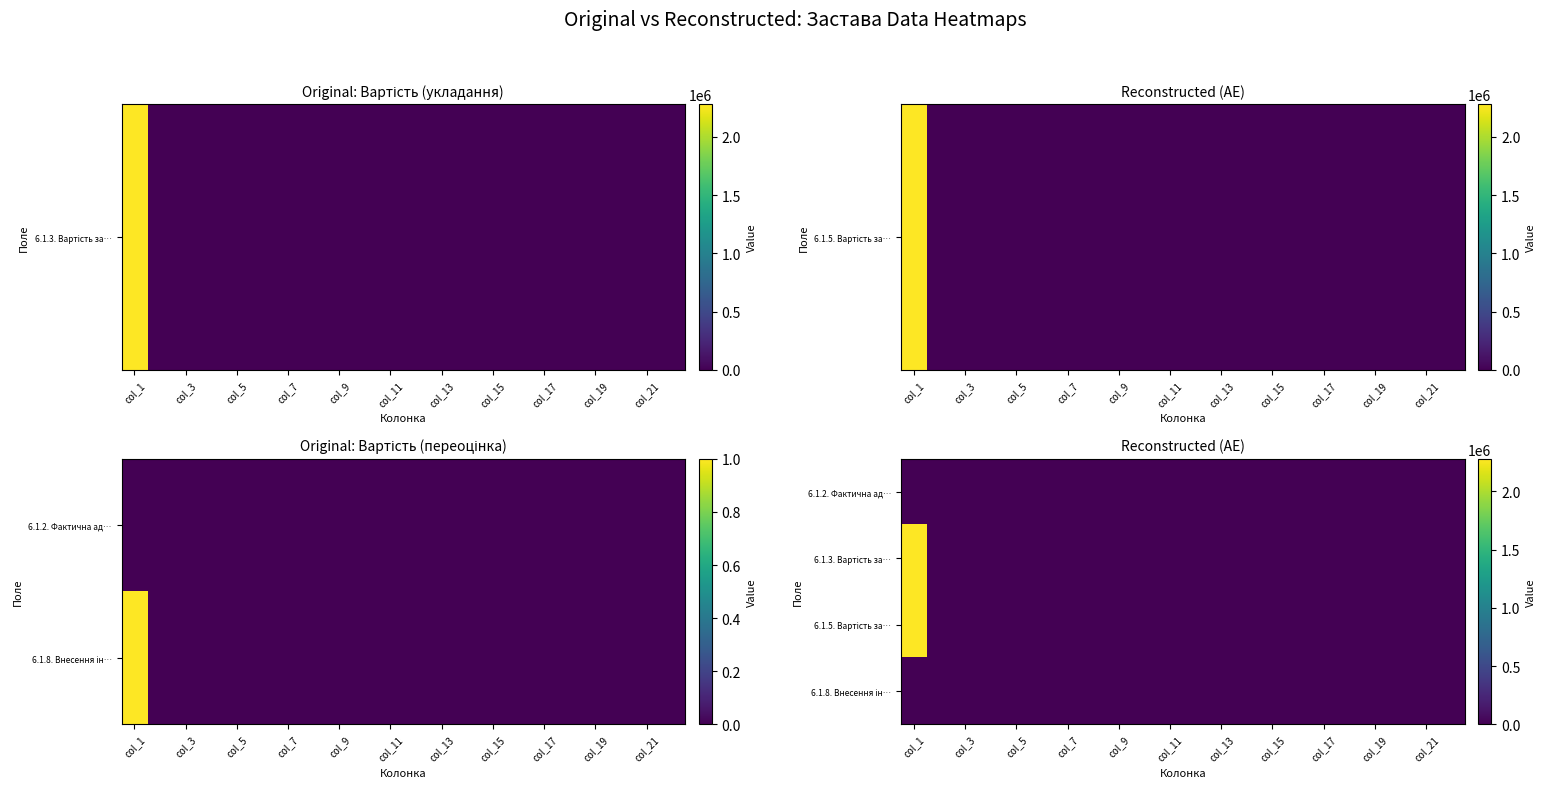

What is the maximum value shown in the chart?

2279200